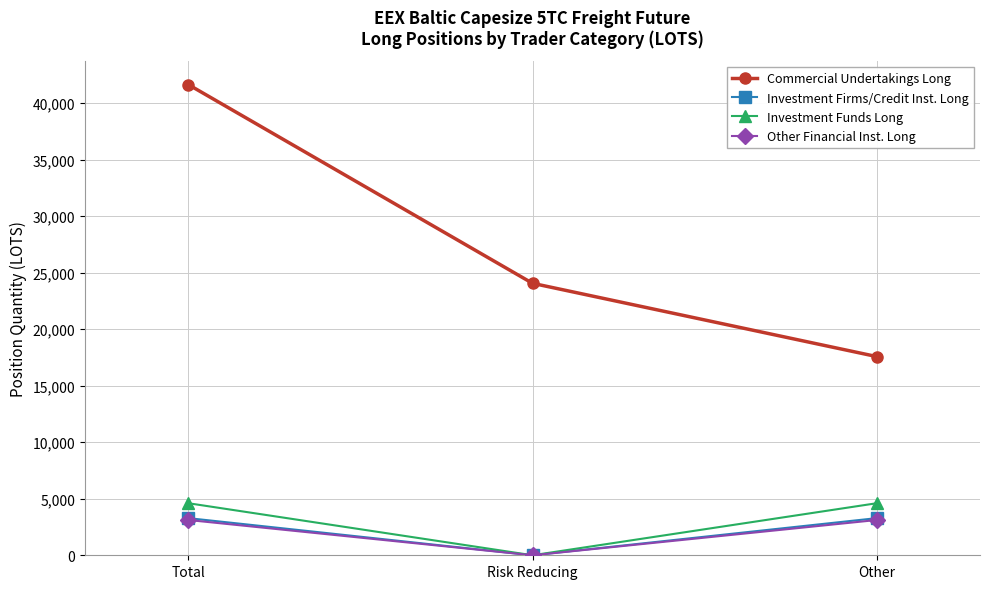

What is the maximum value for Other Financial Inst. Long?

3120.0